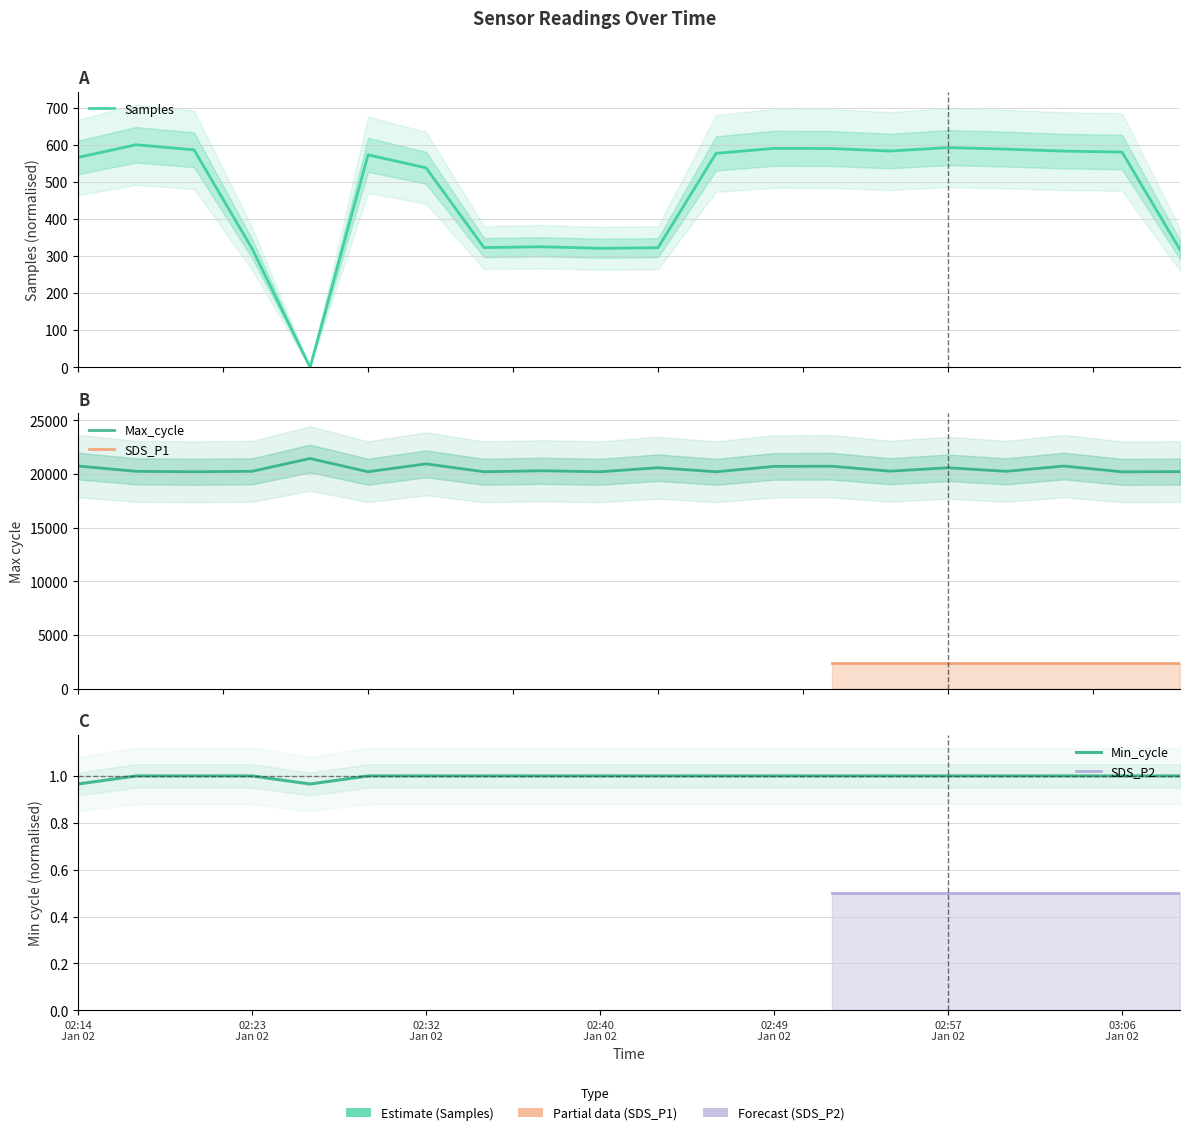

Which series ends up on top after the final intersection of Min_cycle and Samples?

Samples